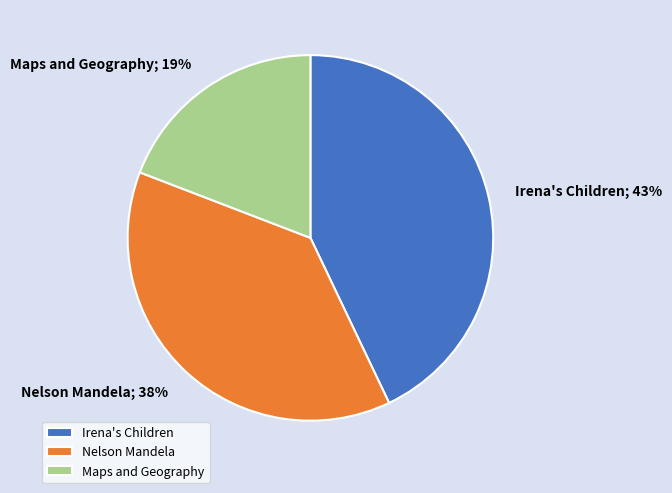

Is it true that Maps and Geography is 19% of the pie?

True